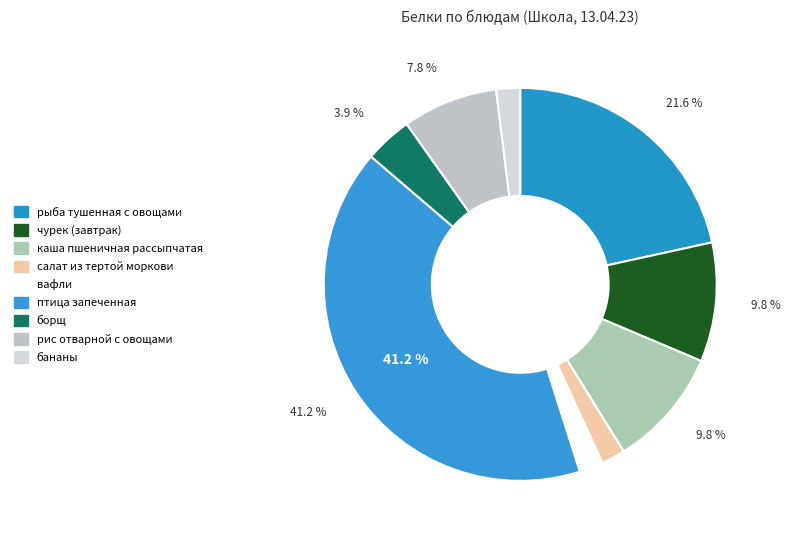

What percentage is the вафли slice, to the nearest percent?

2%